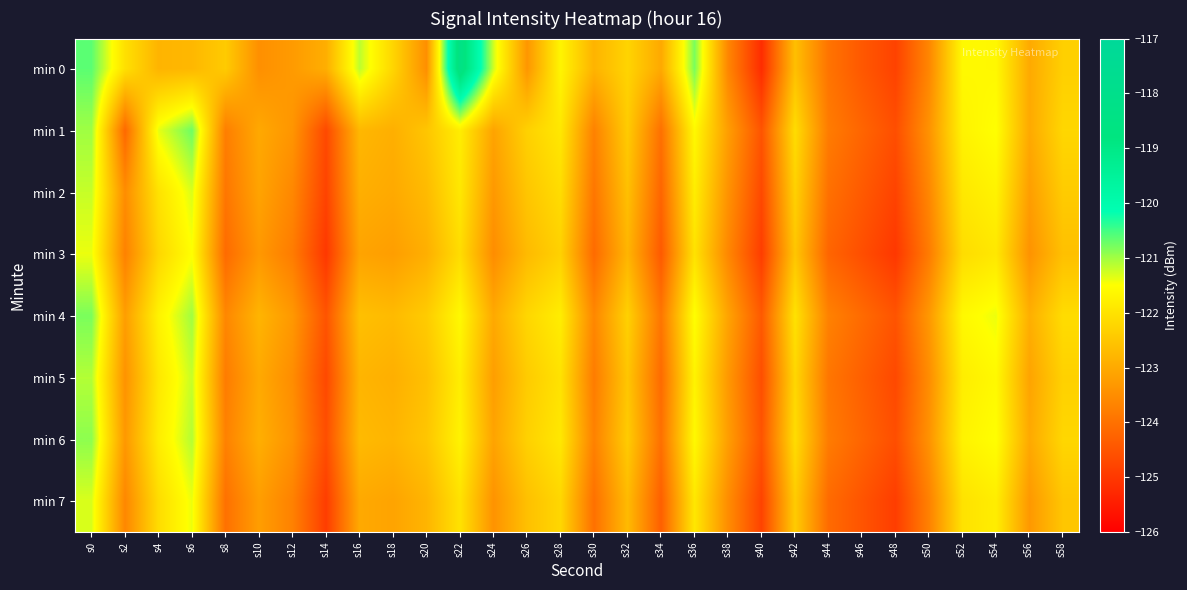

Which series has the largest total across all categories?

min 0